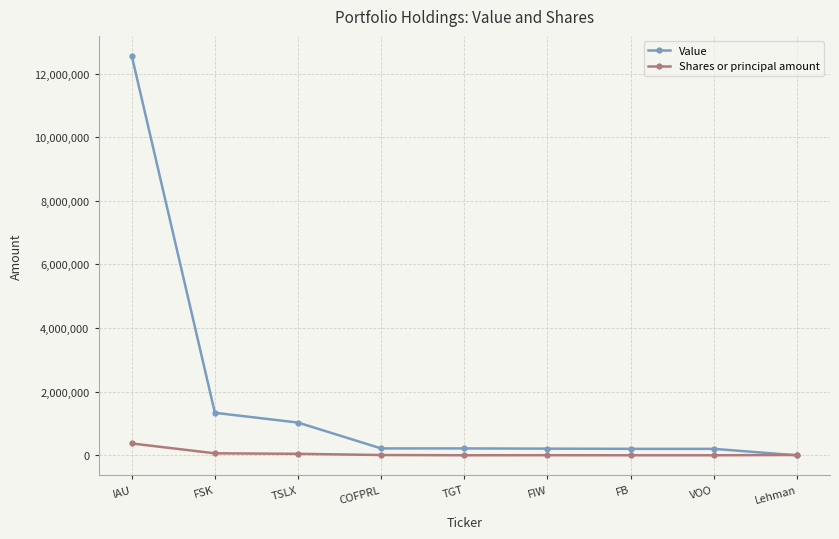

Between which two adjacent categories do Value and Shares or principal amount first intersect?

VOO and Lehman